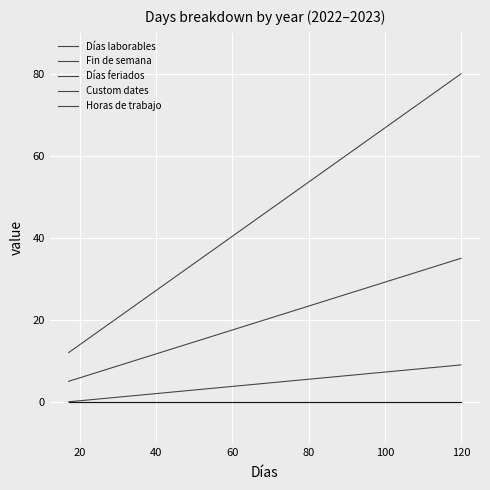

What is the sum of all Días laborables values?

92